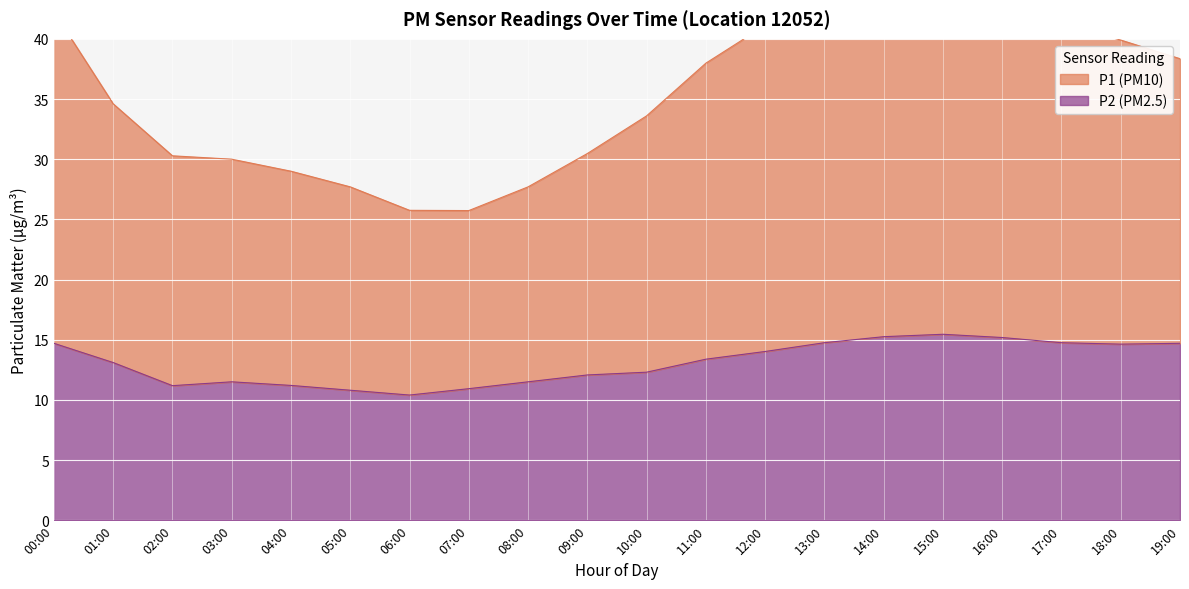

True or false: P1 and P2 intersect in this chart.

False